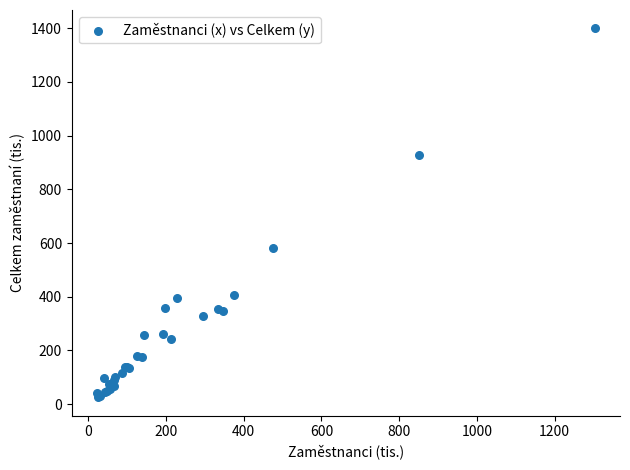

What Y value in the scatter plot is closest to 712?

583.0